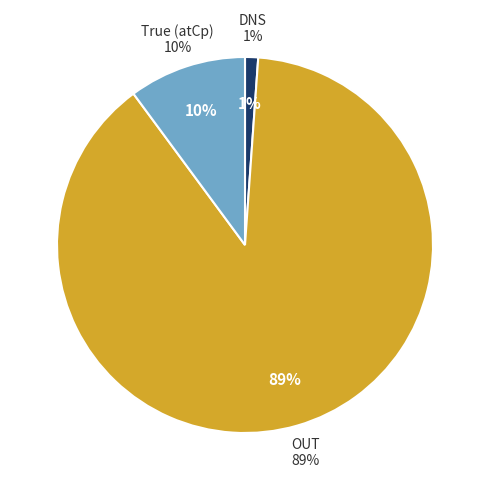

To the nearest percent, what is the combined percentage of True and OUT?

99%